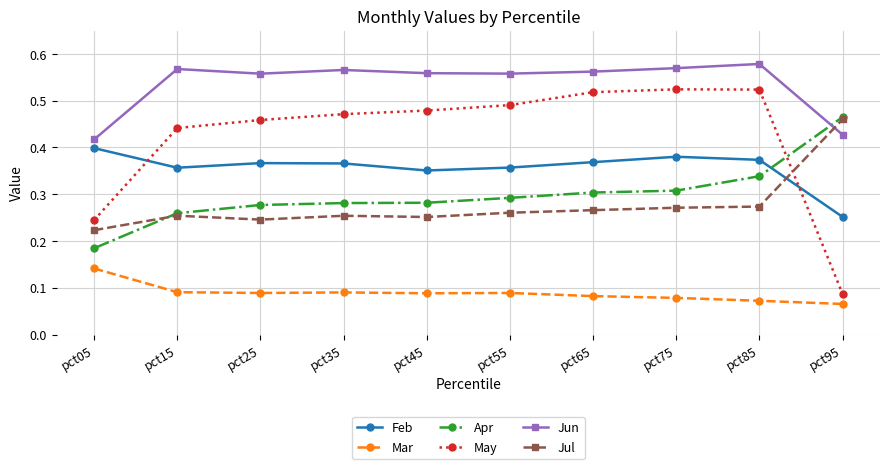

Count the May values in the range 0 to 1.

10